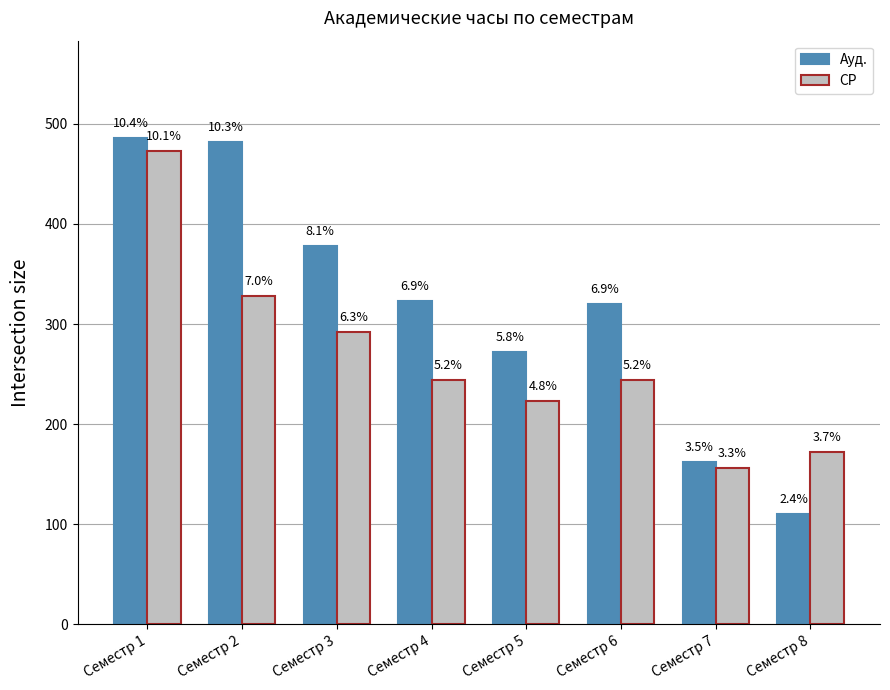

True or false: СР has a value of 473.1 at Семестр 1.

True